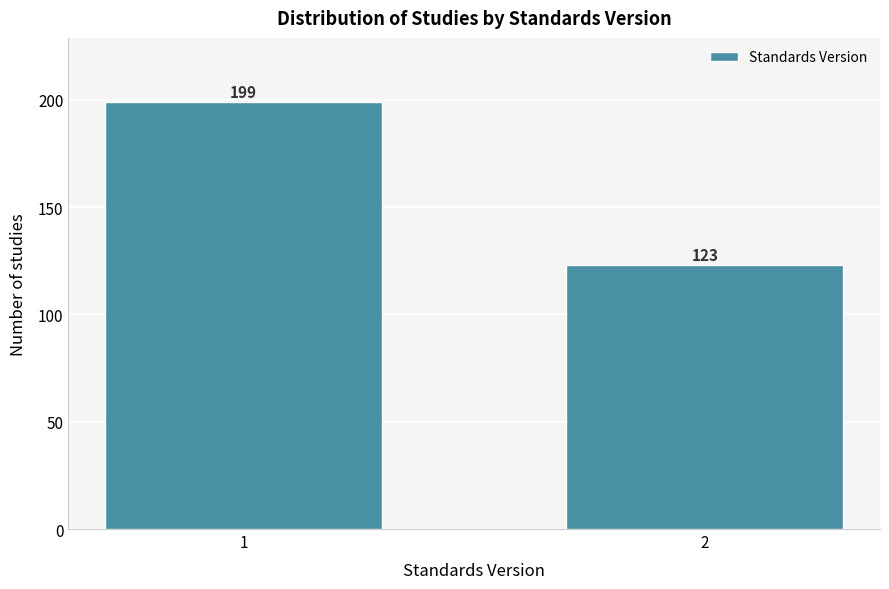

Reading left to right, transcribe all the data shown in this chart.

199	123